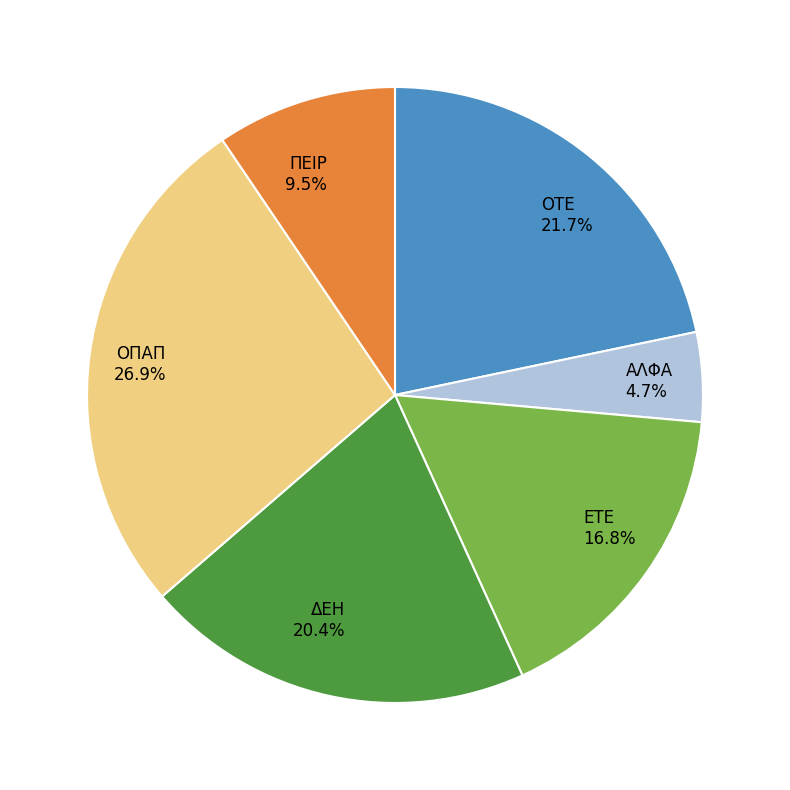

Count the number of slices in the pie.

6